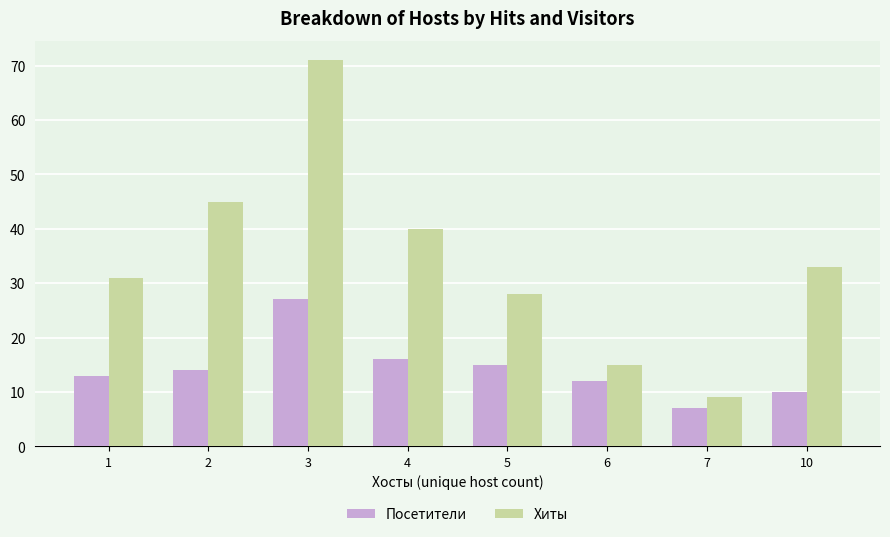

Which category has the highest value in the Посетители series?

3